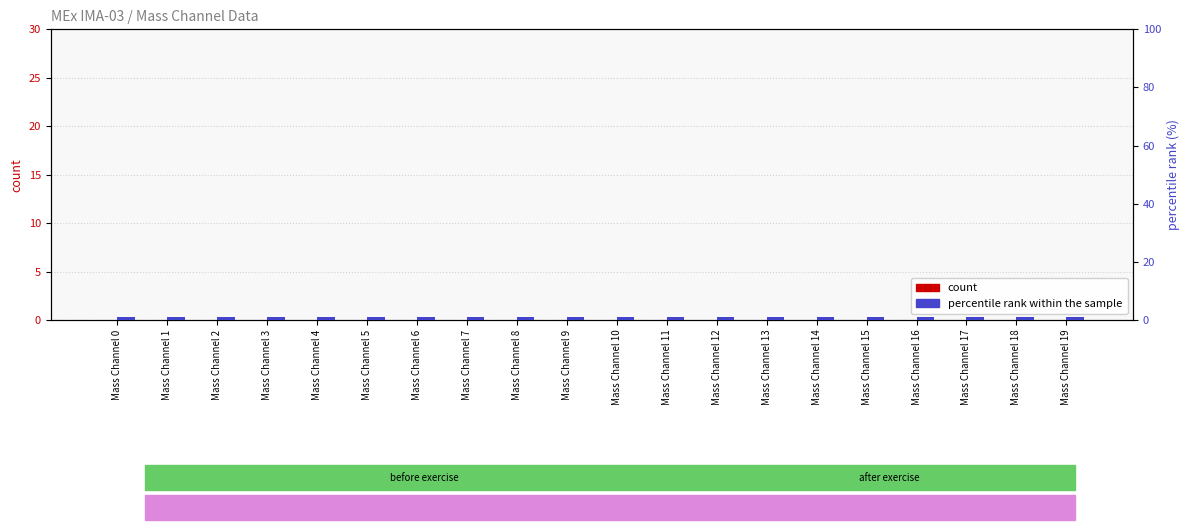

Is it true that percentile rank within the sample equals 1 at Mass Channel 10?

True